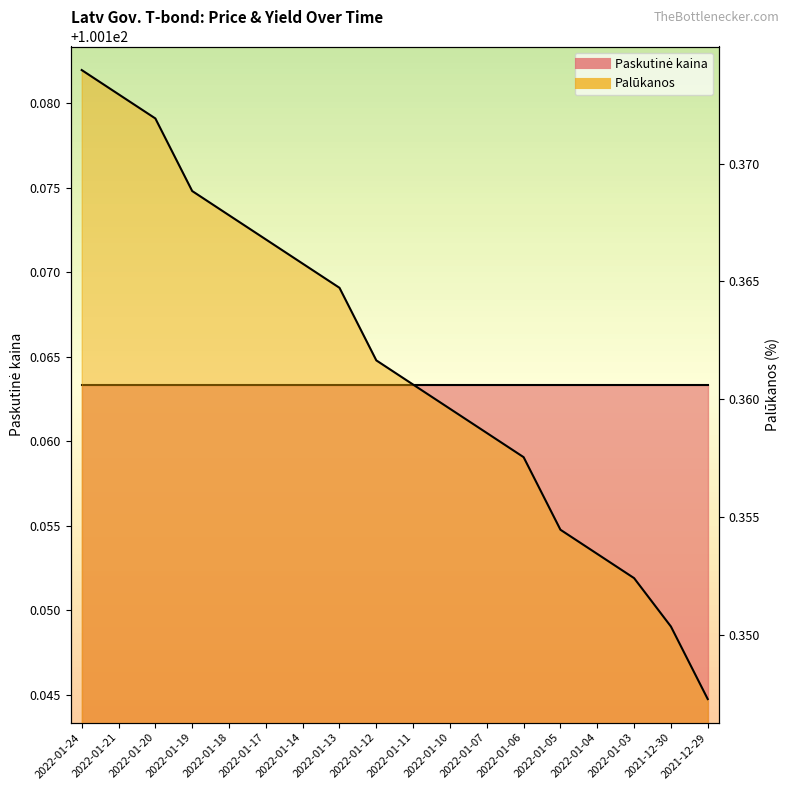

The value at 2022-01-19 is 0.4. True or false?

True